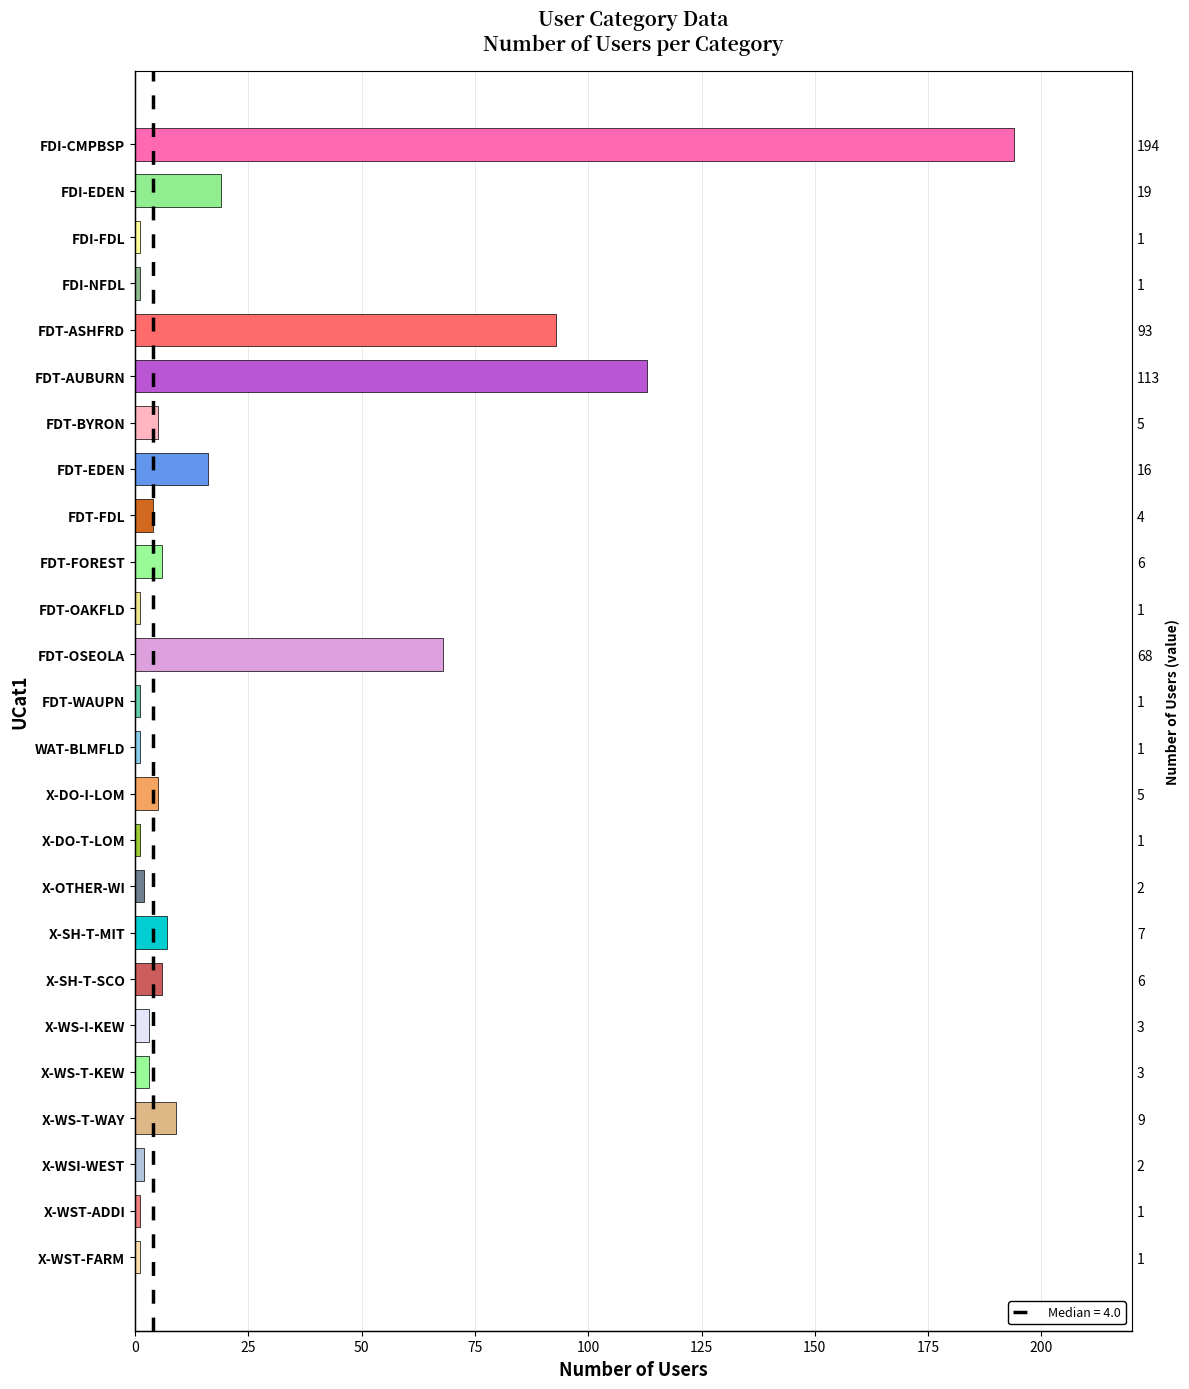

True or false: the data shows 1 at X-WST-FARM.

True